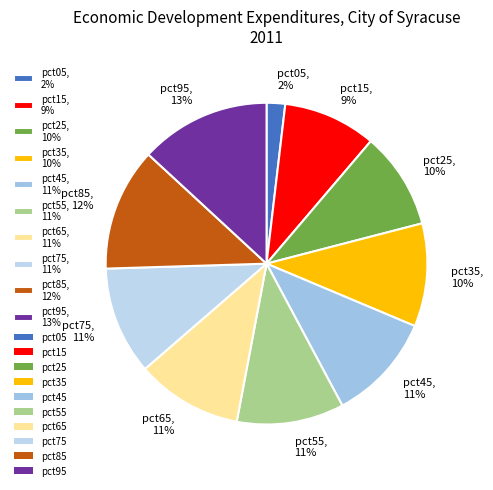

Is it true that pct55 is 25% of the pie?

False